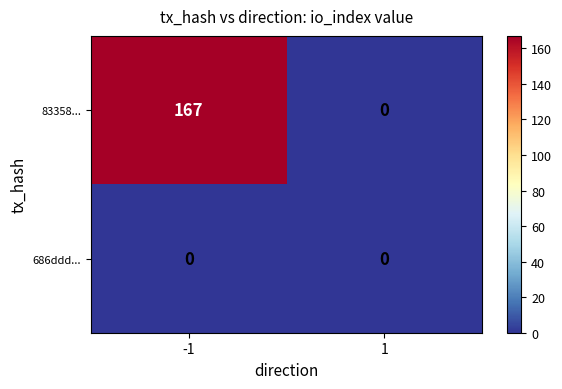

Is it true that 83358... equals 0 at 1?

True